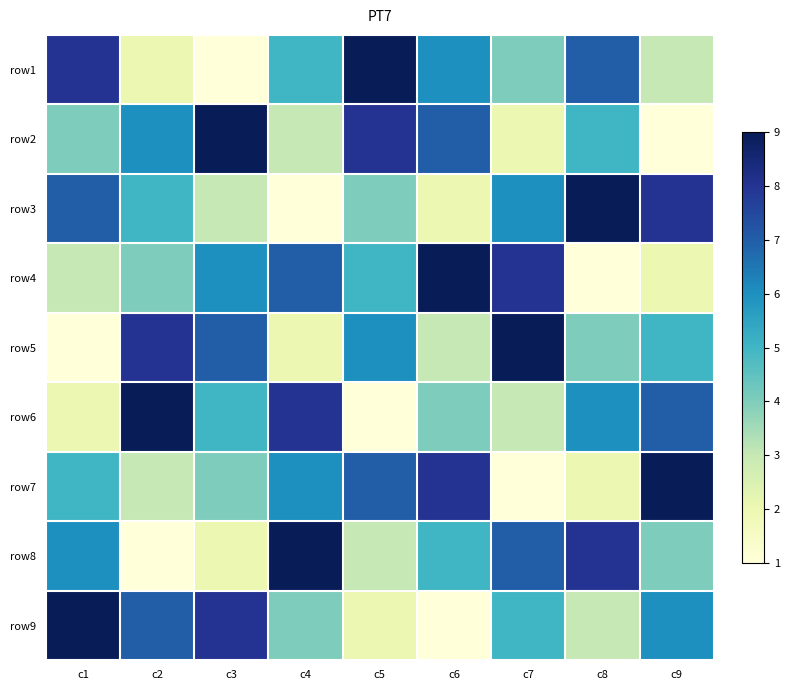

Reading left to right, extract all data points from this chart.

row1: c1=8	c2=2	c3=1	c4=5	c5=9	c6=6	c7=4	c8=7	c9=3
row2: c1=4	c2=6	c3=9	c4=3	c5=8	c6=7	c7=2	c8=5	c9=1
row3: c1=7	c2=5	c3=3	c4=1	c5=4	c6=2	c7=6	c8=9	c9=8
row4: c1=3	c2=4	c3=6	c4=7	c5=5	c6=9	c7=8	c8=1	c9=2
row5: c1=1	c2=8	c3=7	c4=2	c5=6	c6=3	c7=9	c8=4	c9=5
row6: c1=2	c2=9	c3=5	c4=8	c5=1	c6=4	c7=3	c8=6	c9=7
row7: c1=5	c2=3	c3=4	c4=6	c5=7	c6=8	c7=1	c8=2	c9=9
row8: c1=6	c2=1	c3=2	c4=9	c5=3	c6=5	c7=7	c8=8	c9=4
row9: c1=9	c2=7	c3=8	c4=4	c5=2	c6=1	c7=5	c8=3	c9=6